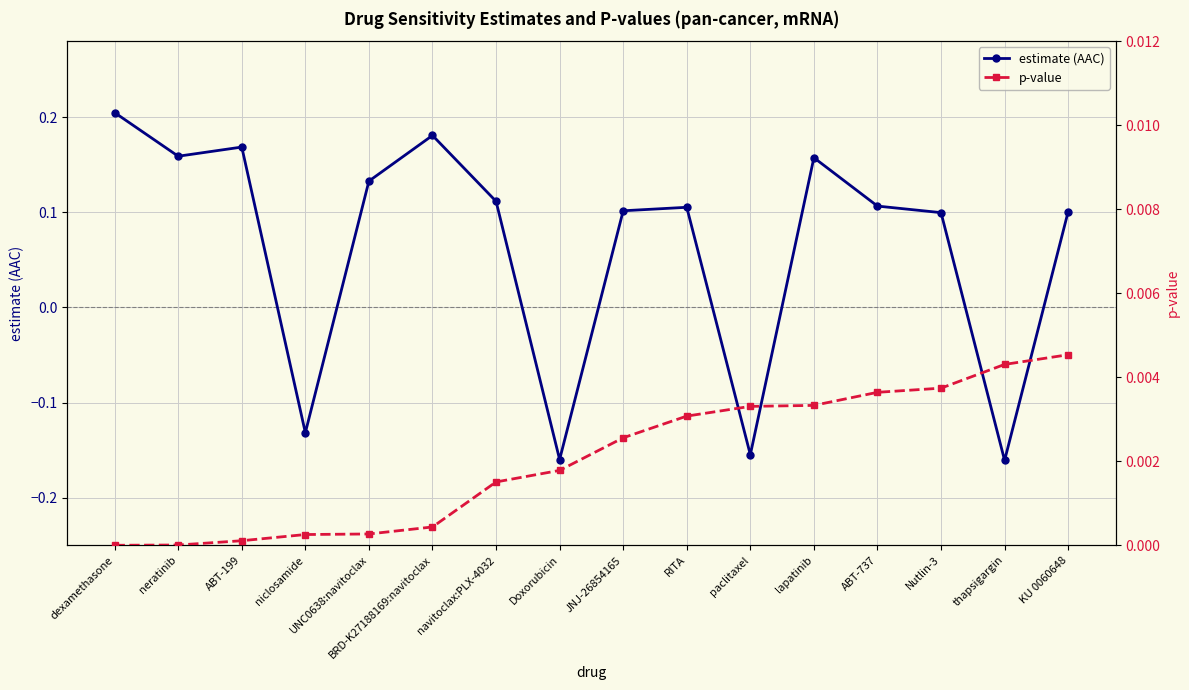

Is it true that estimate (AAC) equals 0.2 at ABT-737?

False